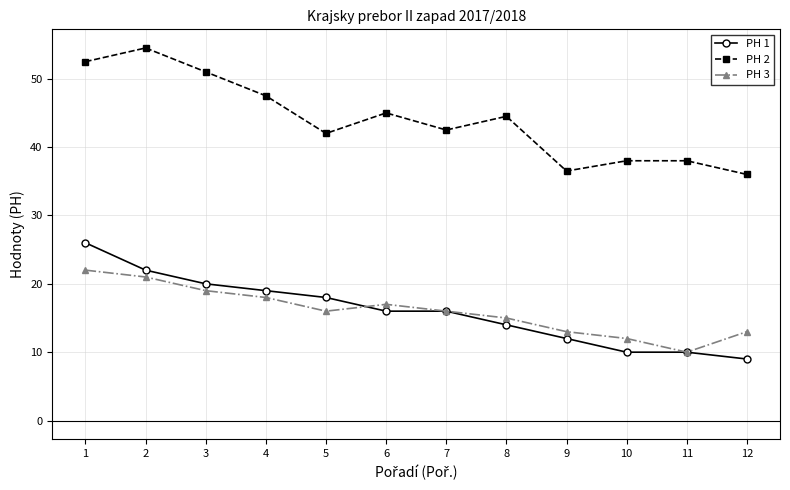

The PH 2 series shows 77.2 at 8. True or false?

False